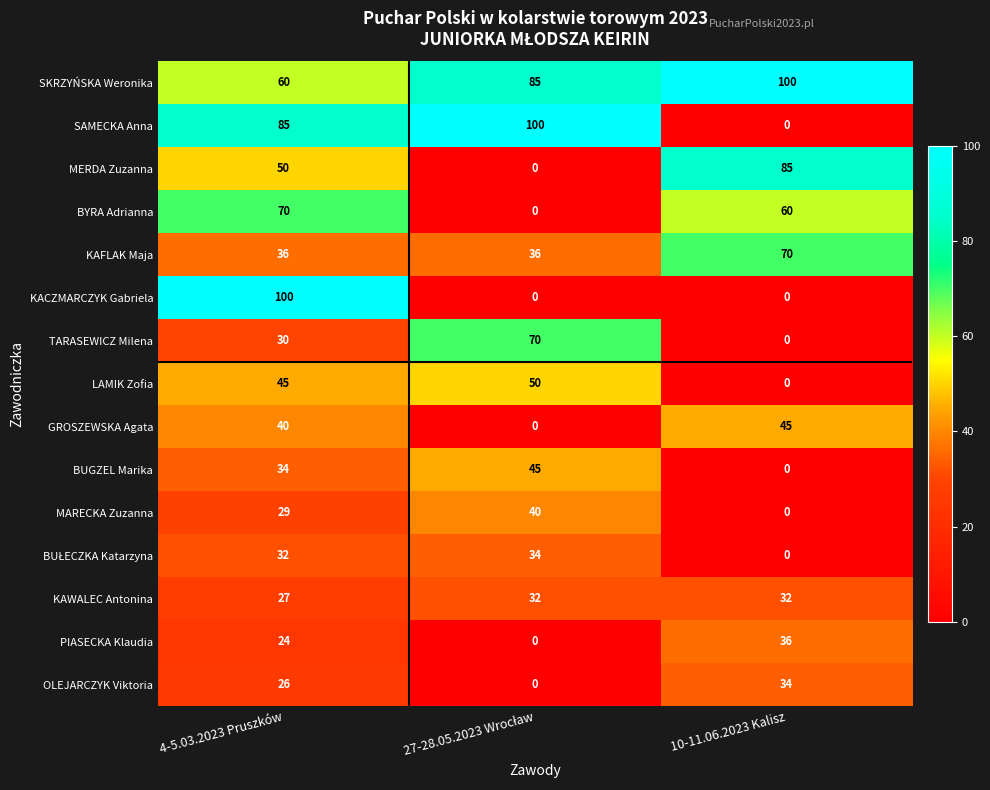

Which series has the largest total across all categories?

SKRZYŃSKA Weronika